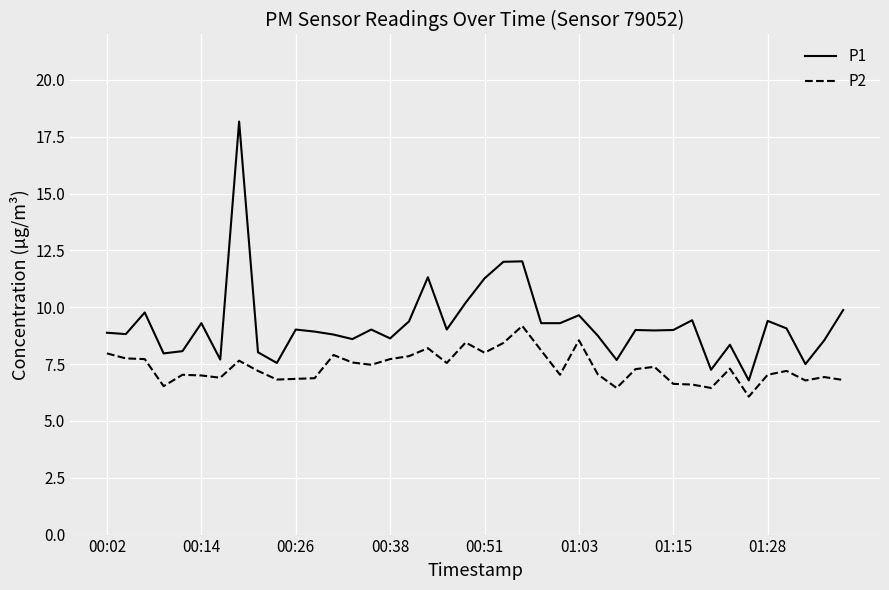

What is the greatest value displayed?

18.2